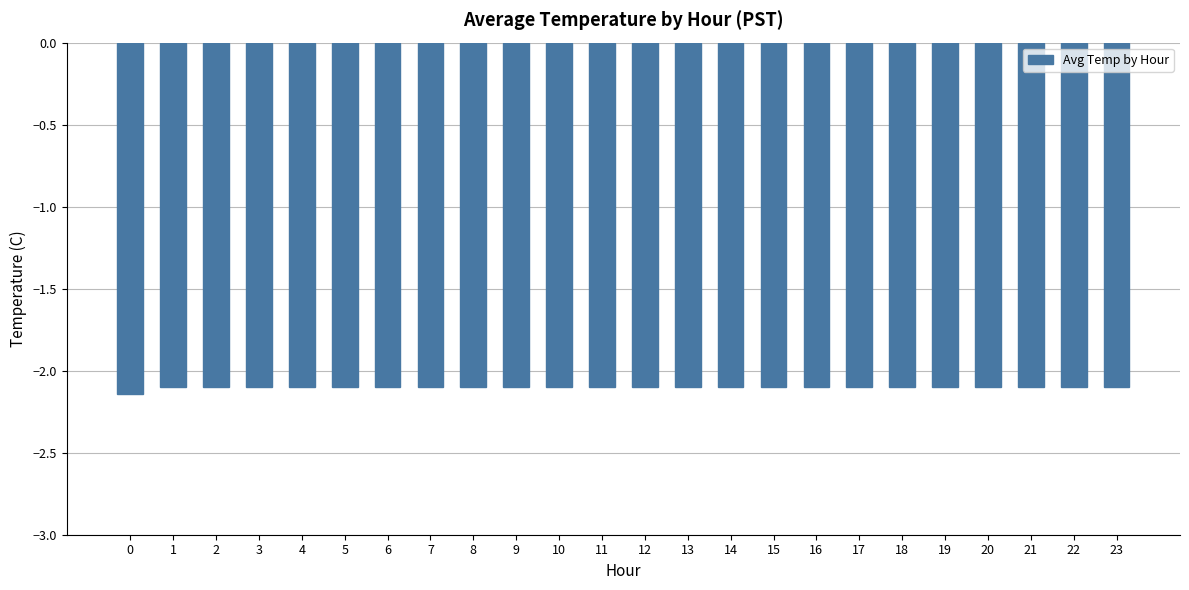

Does the chart contain any negative values?

Yes